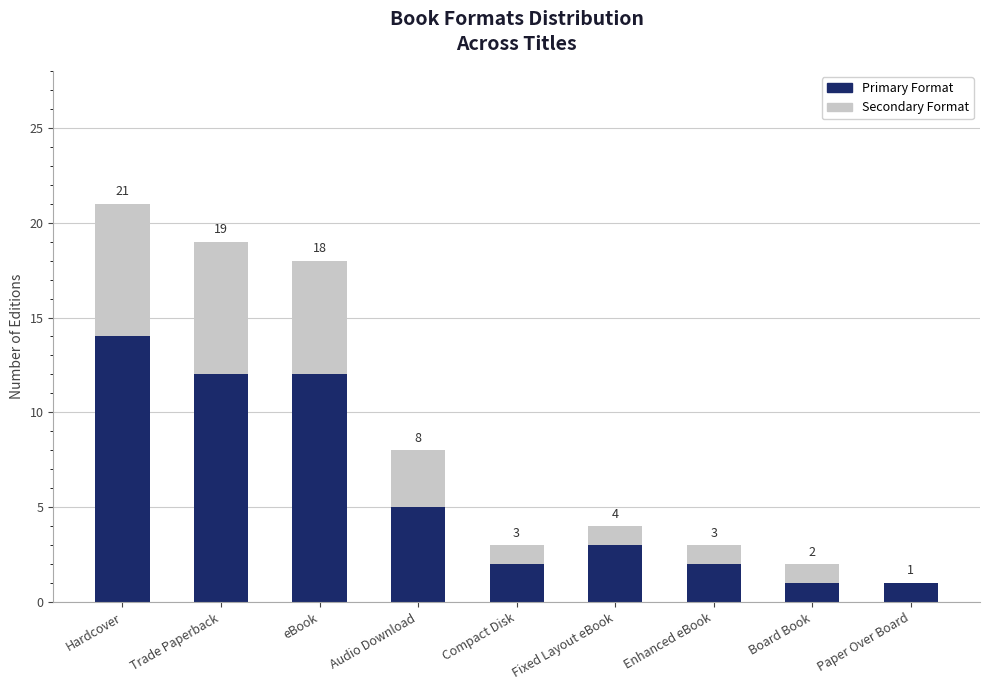

At which label does Primary Format first exceed 3?

Hardcover